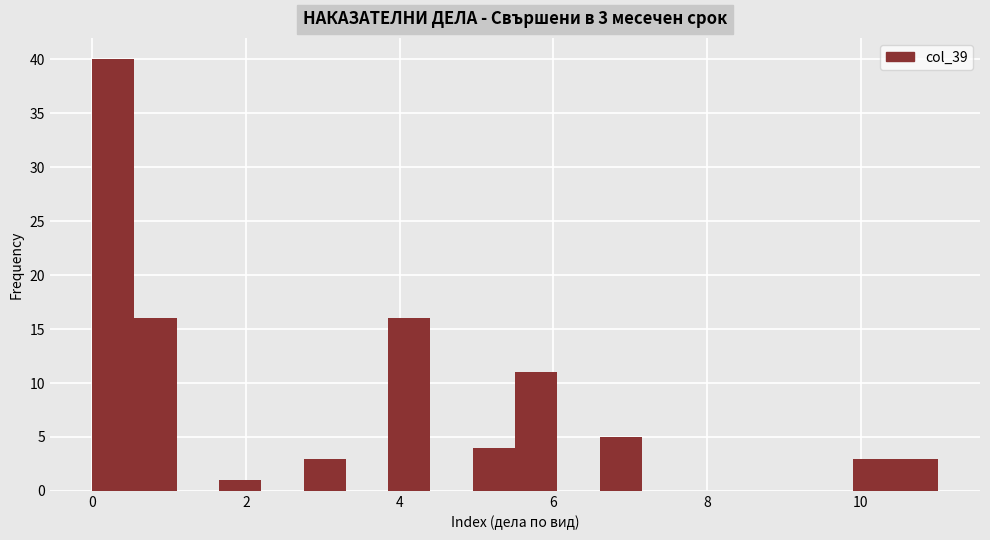

Read against the x-axis, roughly where is the centre of the tallest bar?

0.2